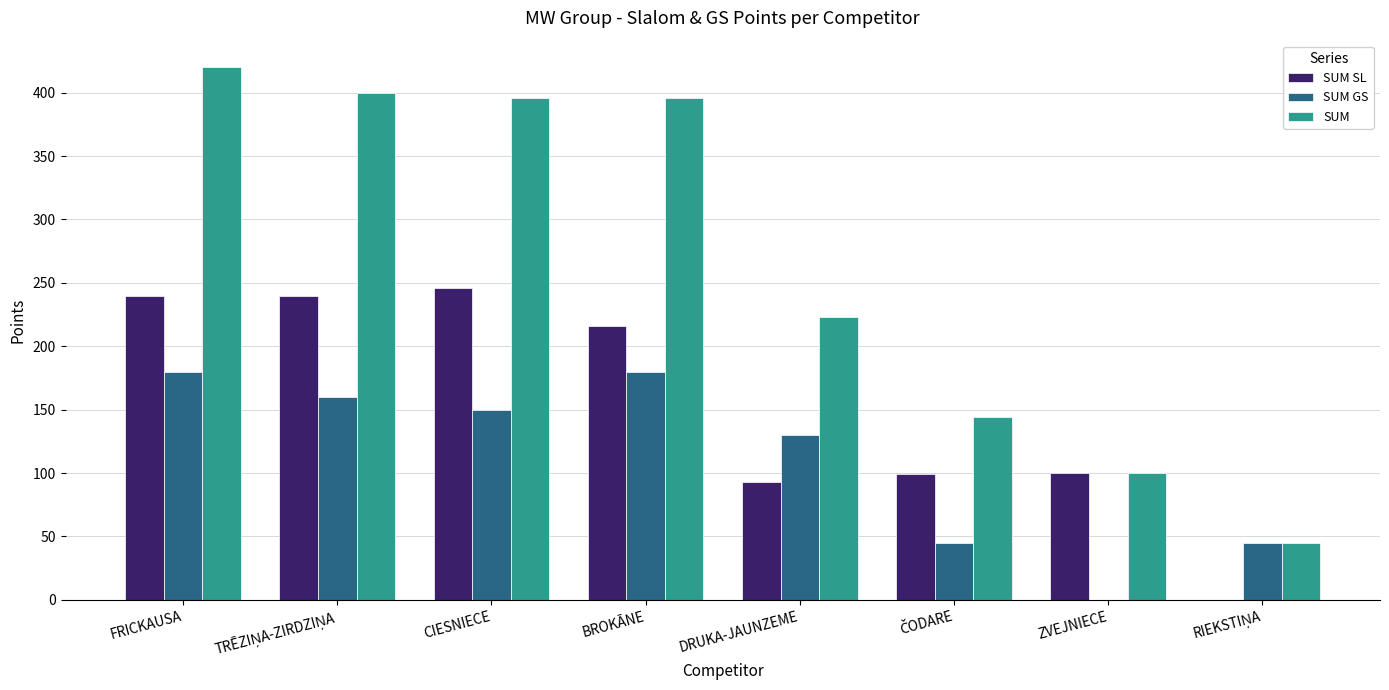

Which series has the largest total across all categories?

SUM